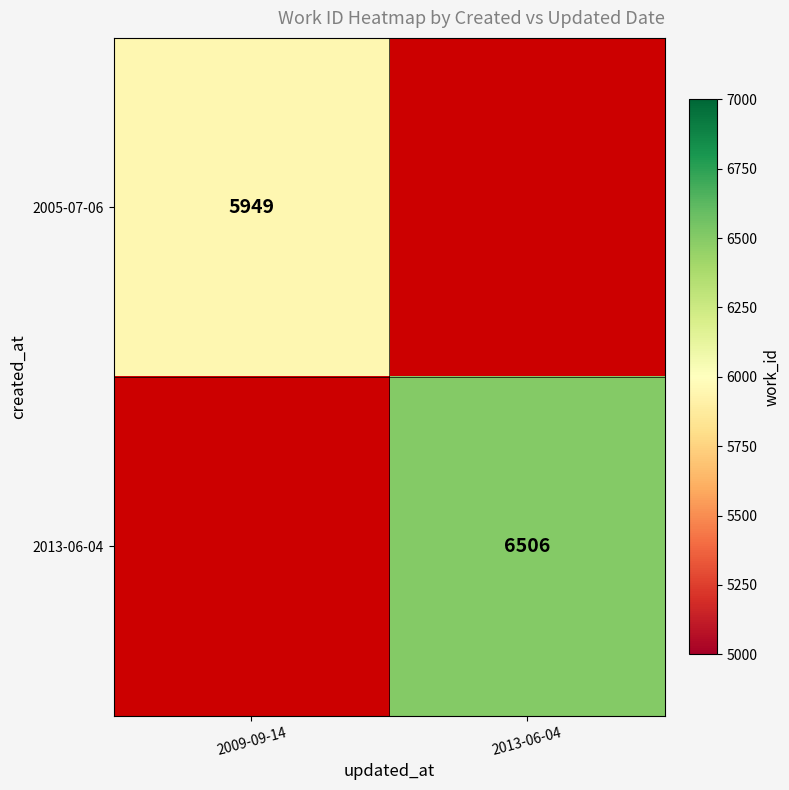

The value of 2005-07-06 at 2009-09-14 is 1510. True or false?

False